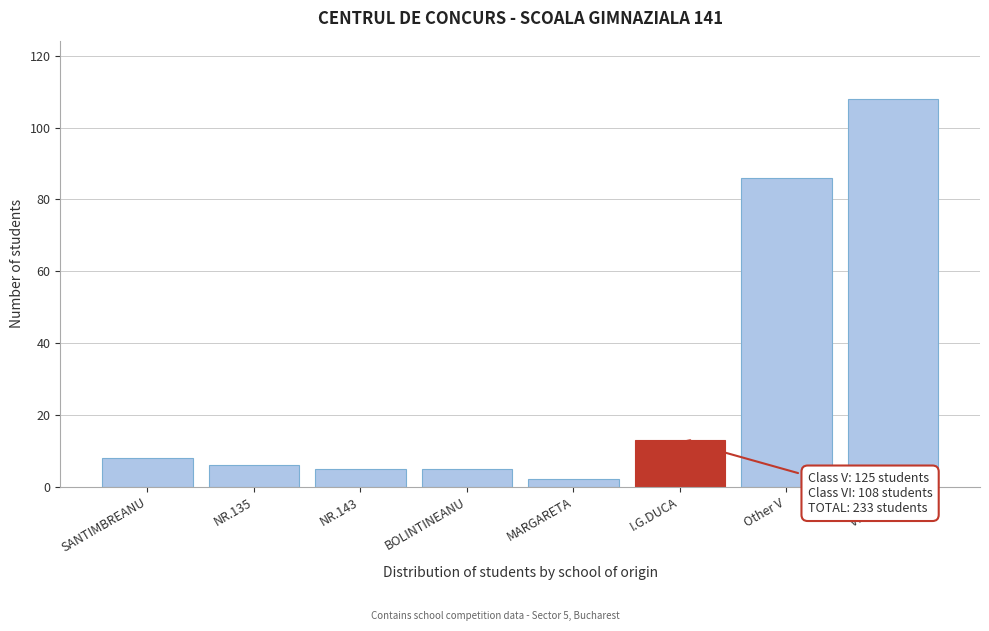

Reading left to right, transcribe all the data shown in this chart.

SANTIMBREANU=8	NR.135=6	NR.143=5	BOLINTINEANU=5	MARGARETA=2	I.G.DUCA=13	Other V=86	VI Class=108